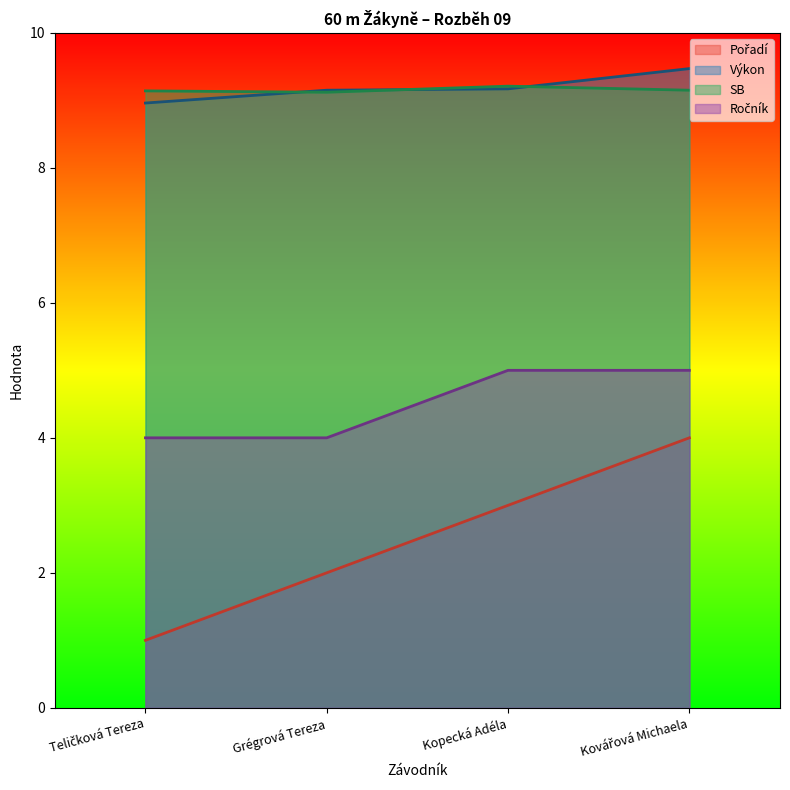

How many SB values are between 9 and 10?

4